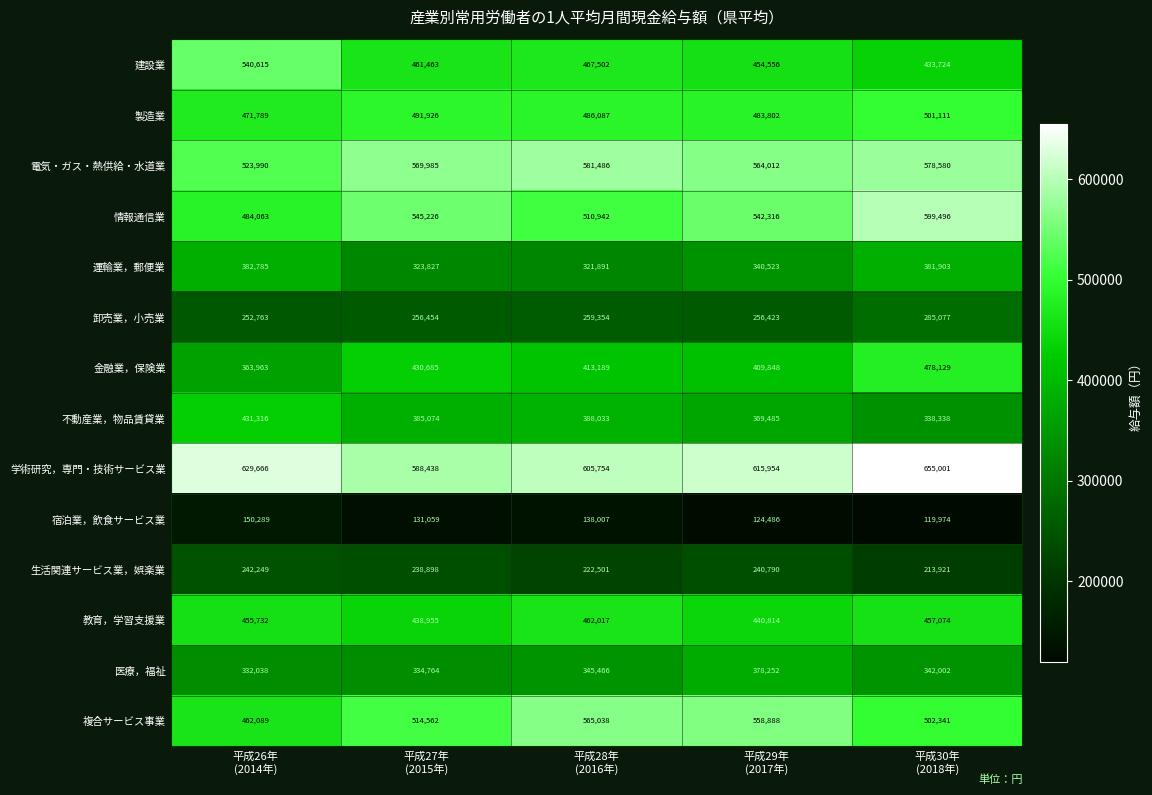

How many values in the 運輸業，郵便業 series are below 340523?

2